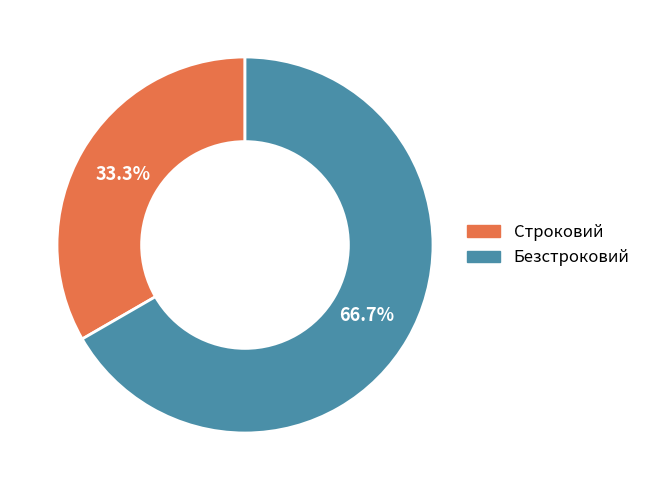

Between Строковий and Безстроковий, which is larger?

Безстроковий